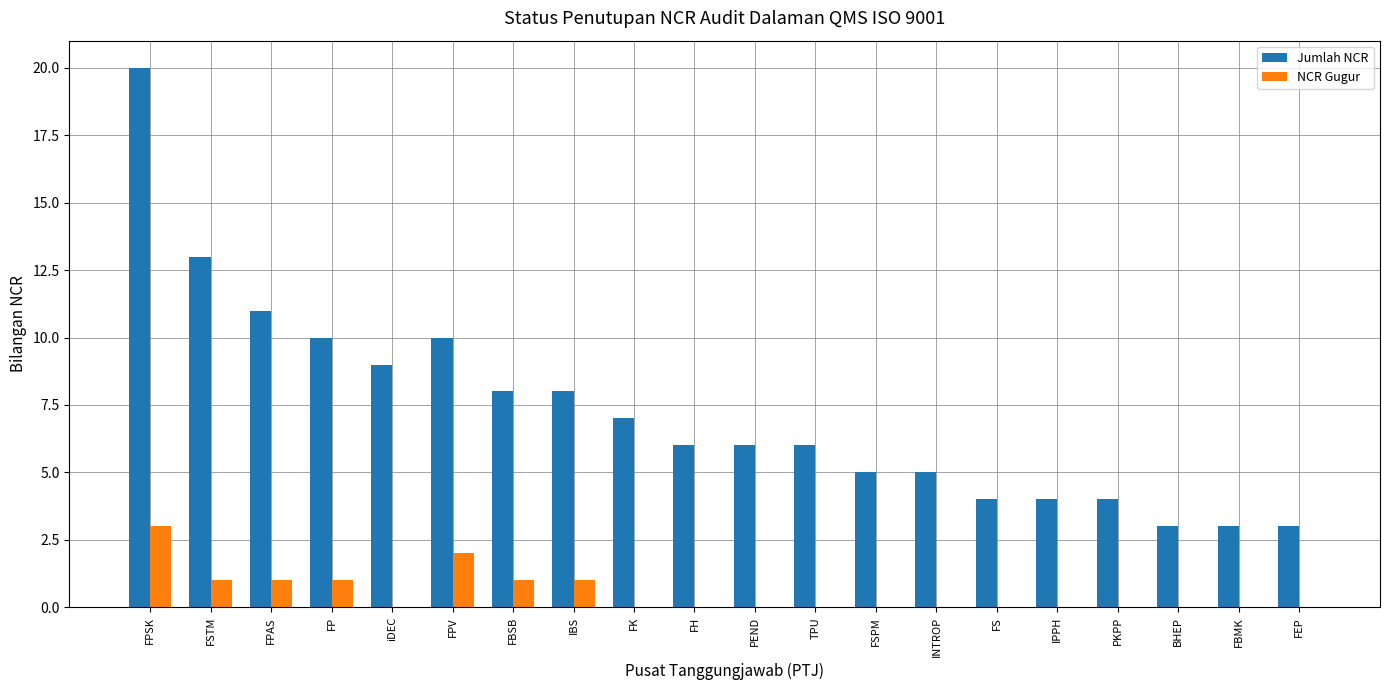

How many distinct data groups are displayed?

2